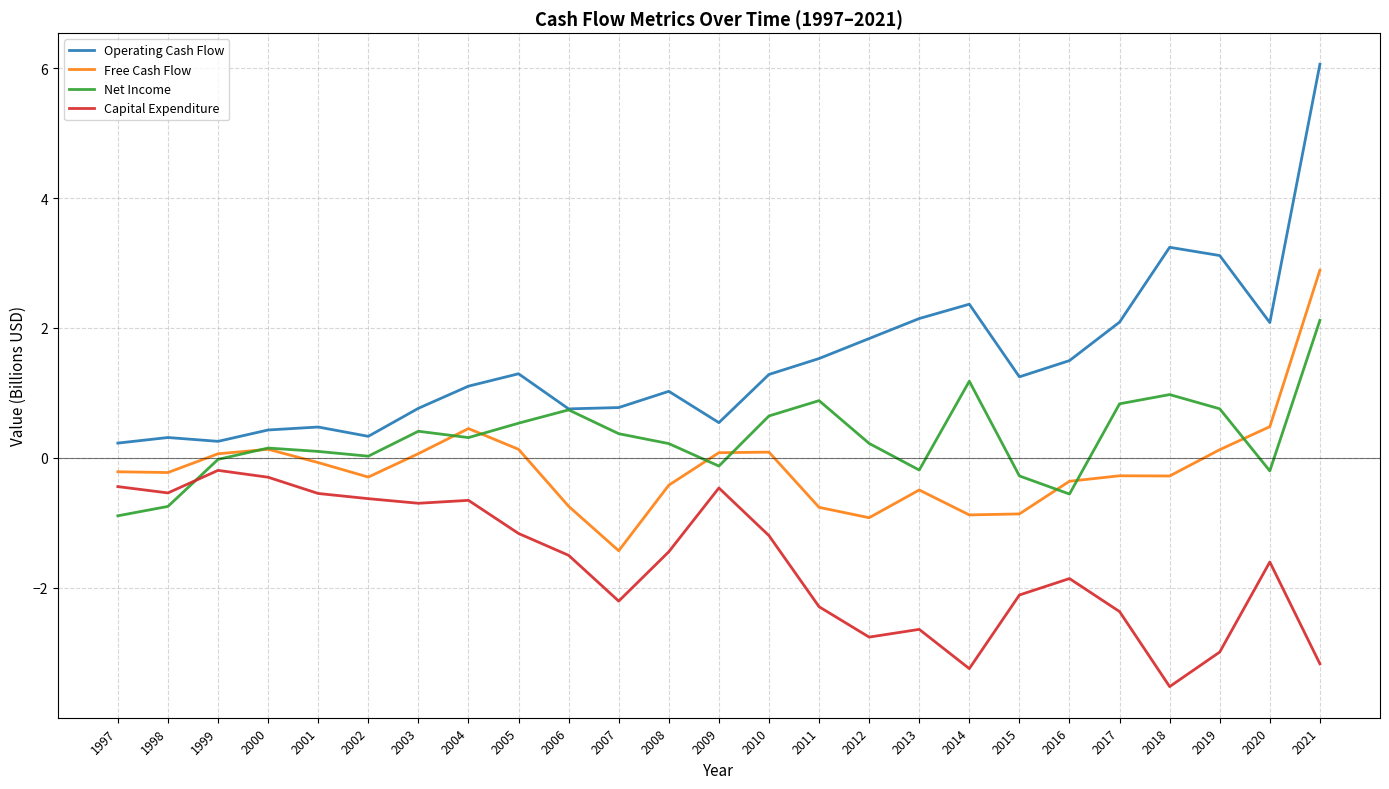

Where is Operating Cash Flow nearest to the value 3?

2019